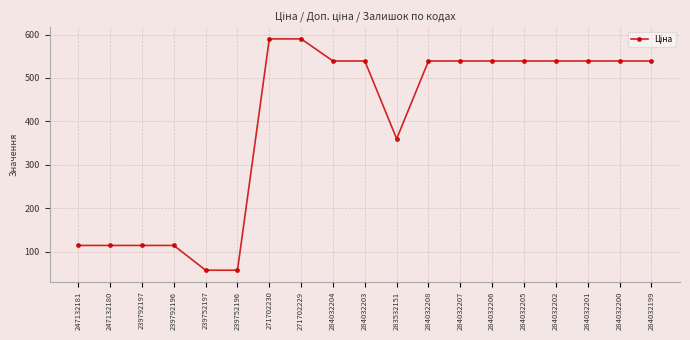

What position from the left is 239792197?

3